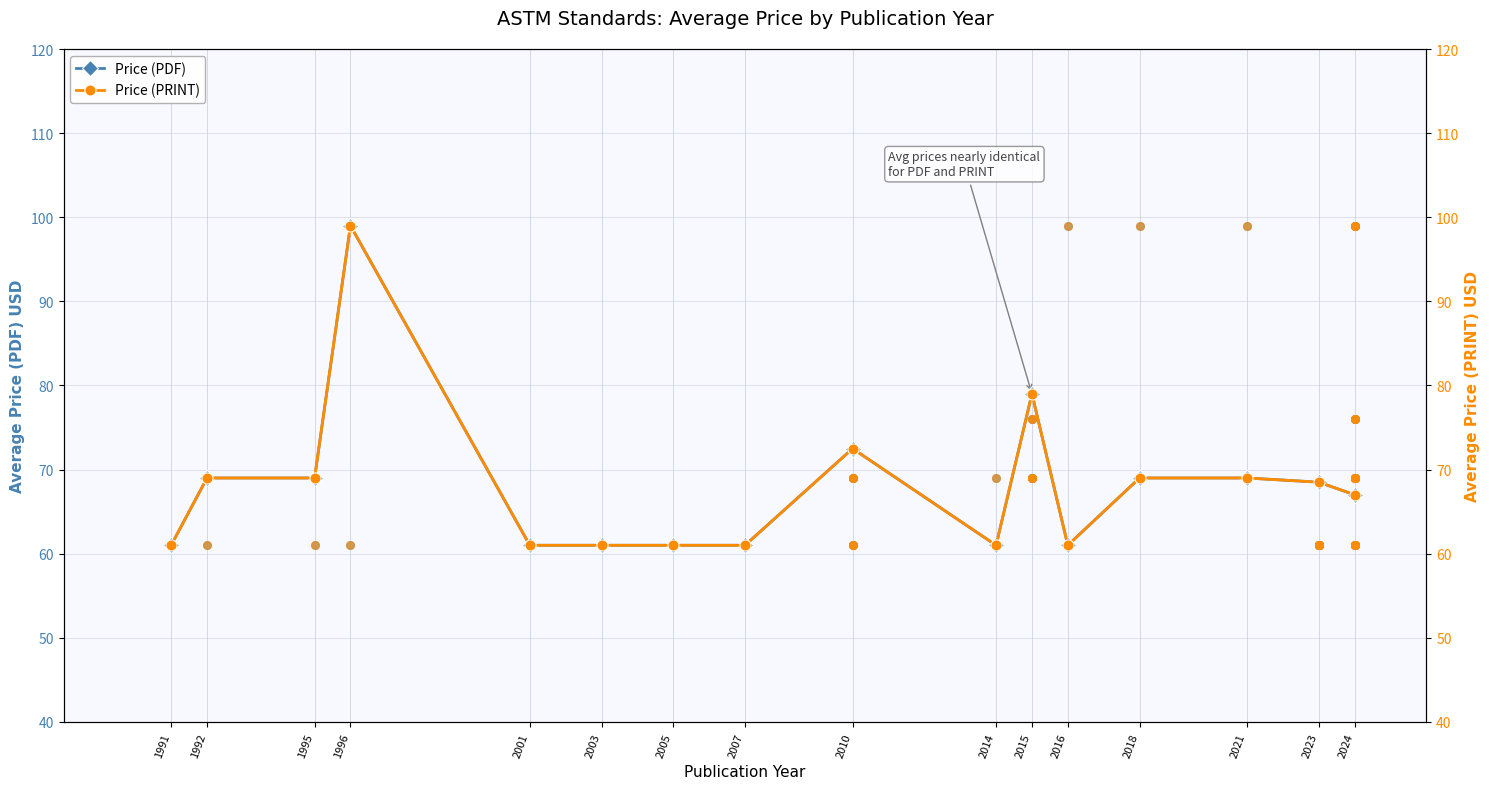

Which series reaches the maximum Y coordinate?

Price (PDF)